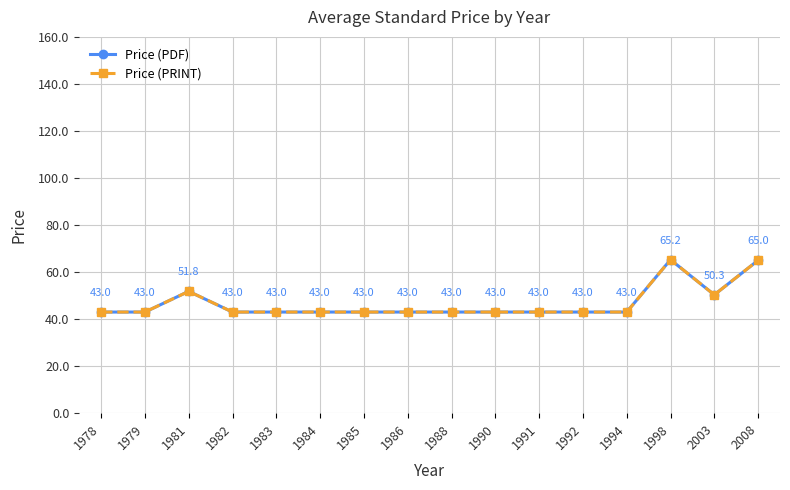

Does the chart display data point markers on the line(s)?

Yes